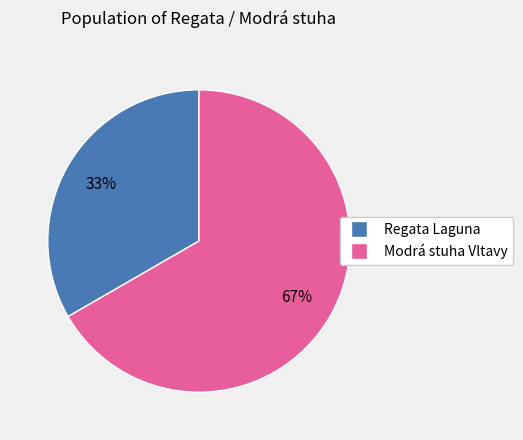

Is there any slice that represents more than half of the pie?

Yes